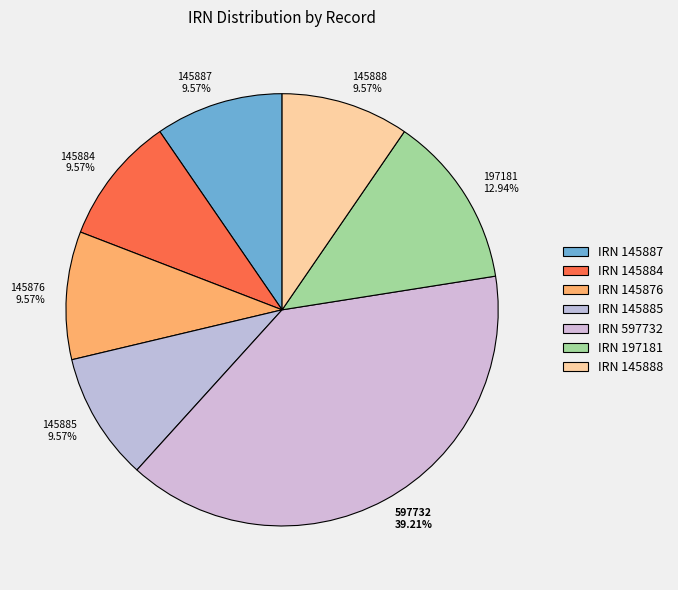

To the nearest percent, what is the combined percentage of 145885 and 597732?

49%